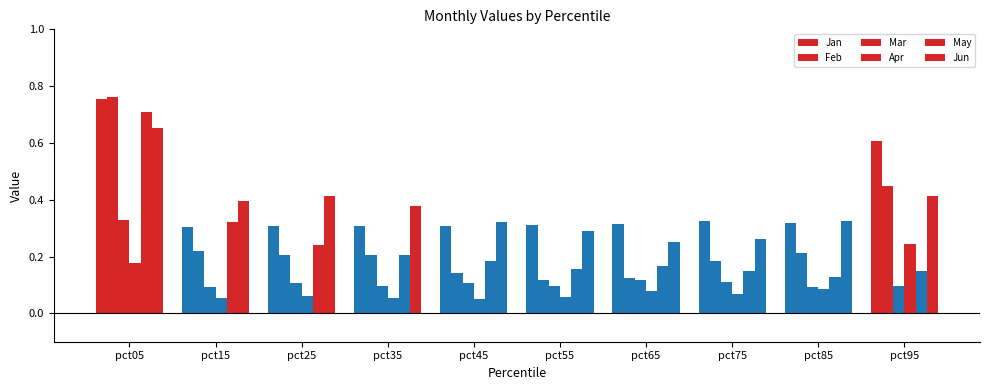

How many distinct data groups are displayed?

6